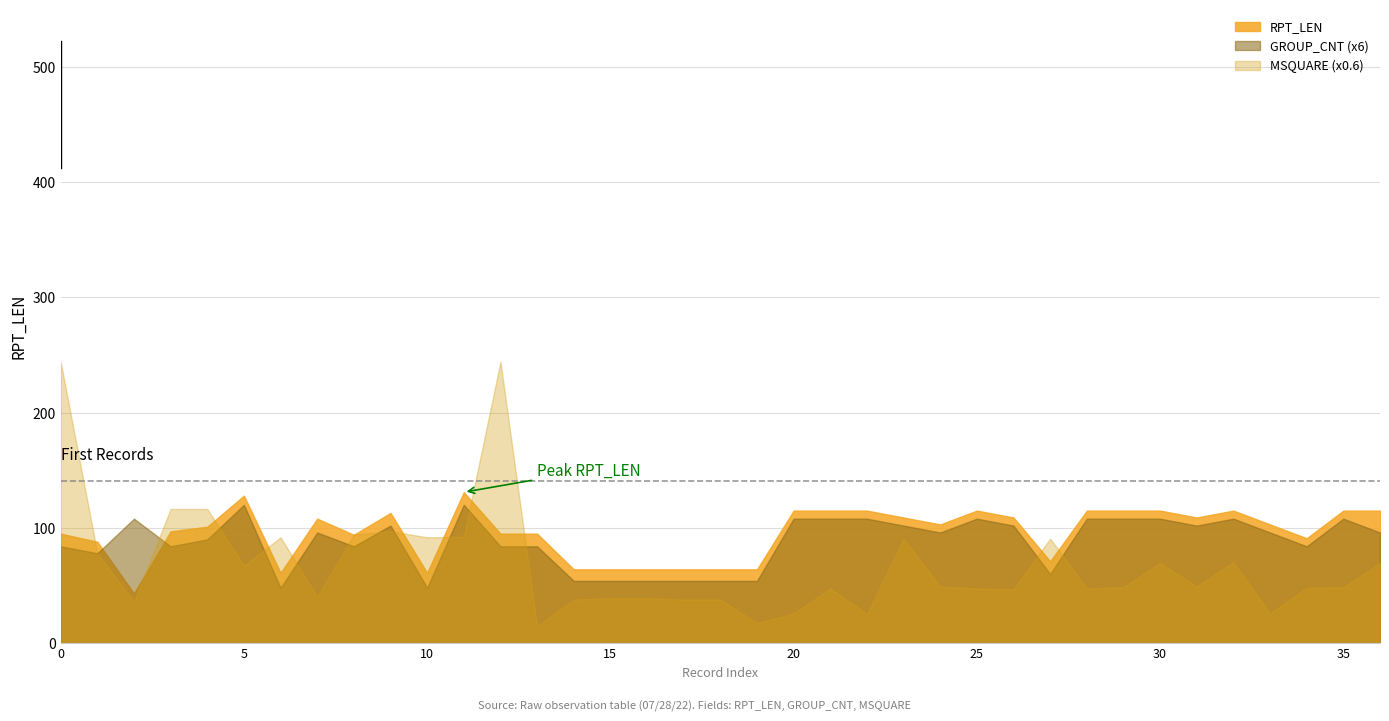

Rank the categories by value from highest to lowest.

11, 5, 20, 21, 22, 25, 28, 29, 30, 32, 35, 36, 9, 23, 26, 31, 7, 24, 33, 4, 3, 0, 12, 13, 8, 34, 1, 27, 14, 15, 16, 17, 18, 19, 6, 10, 2